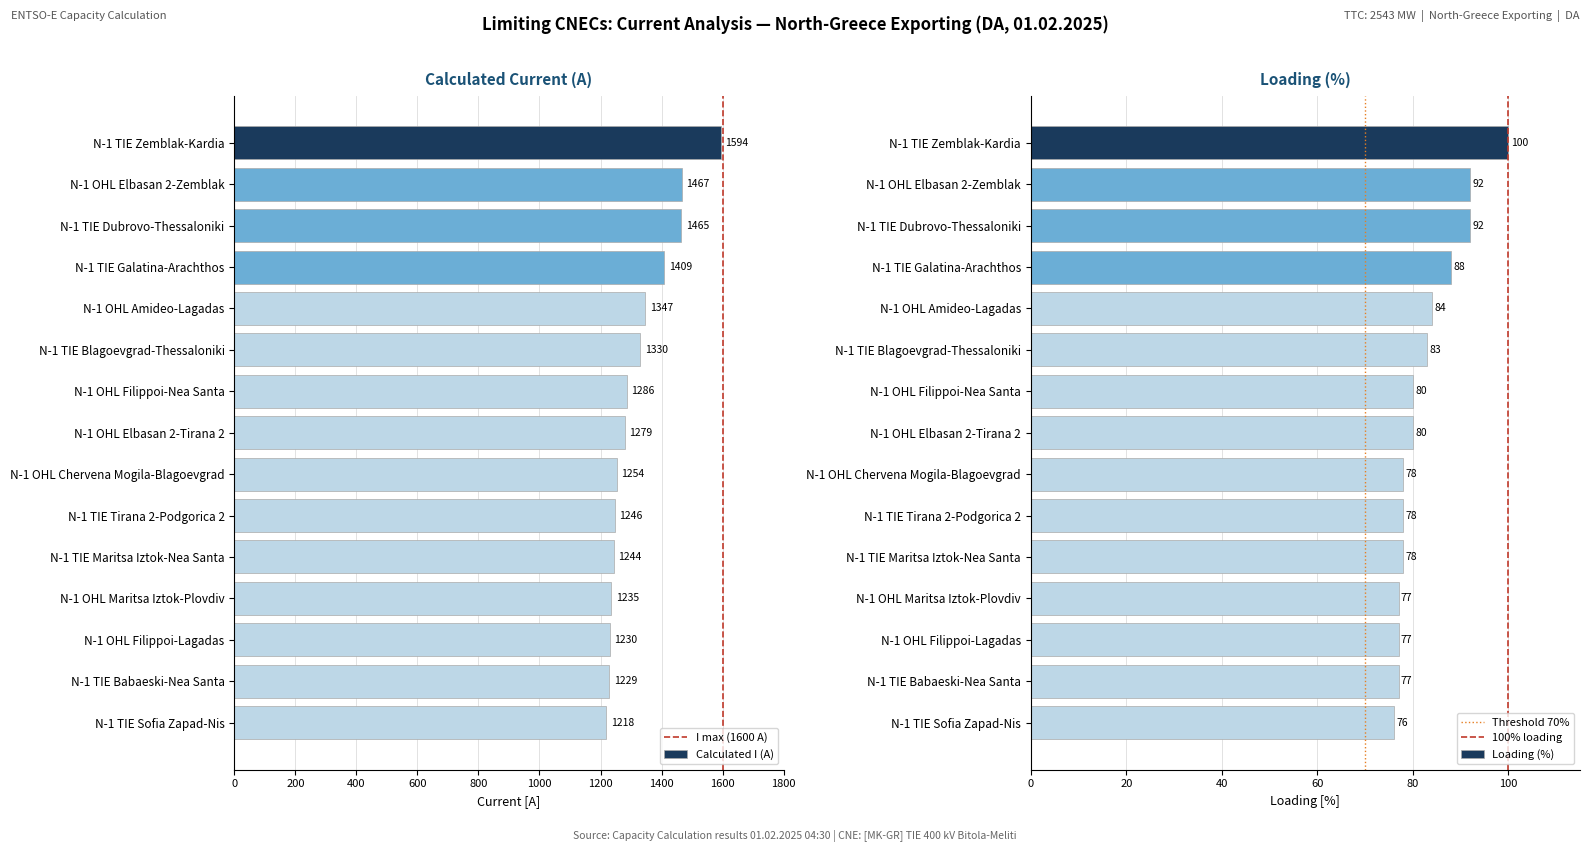

What is the approximate value of Calculated I (A) at N-1 TIE Babaeski-Nea Santa, to the nearest 10?

1230